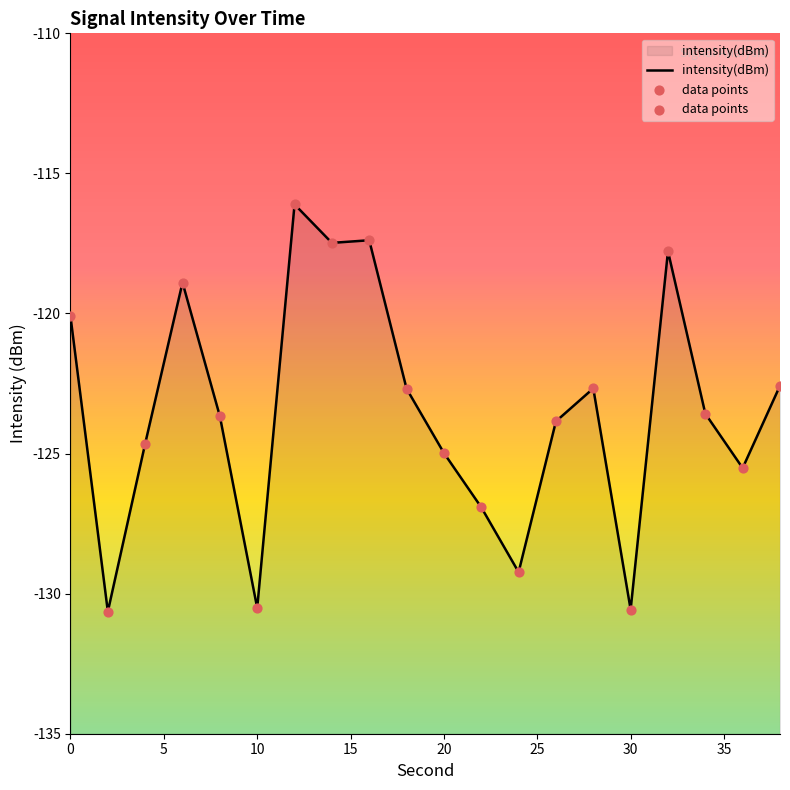

At how many categories does at least one series exceed -122?

6